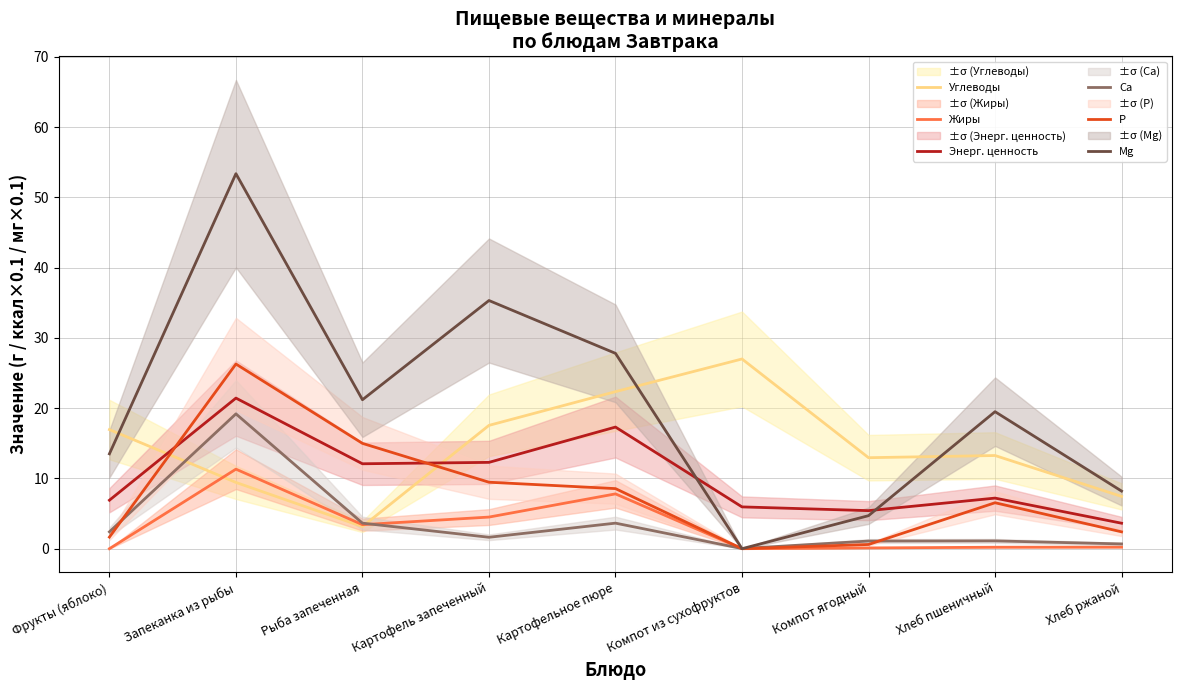

What is the greatest value displayed?

53.4